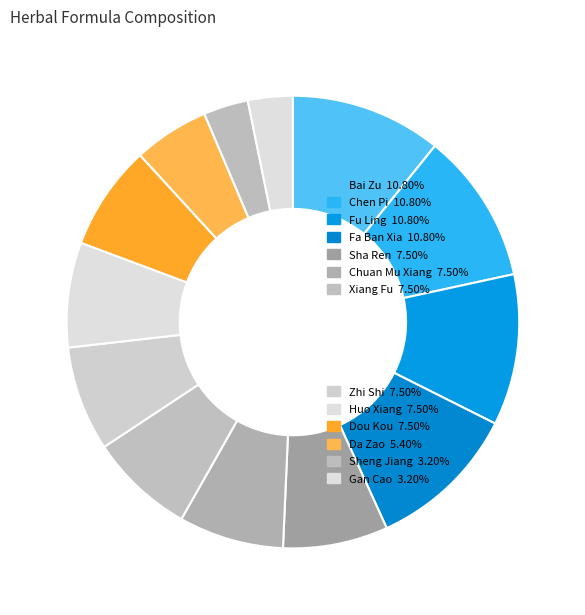

Count the number of slices in the pie.

13